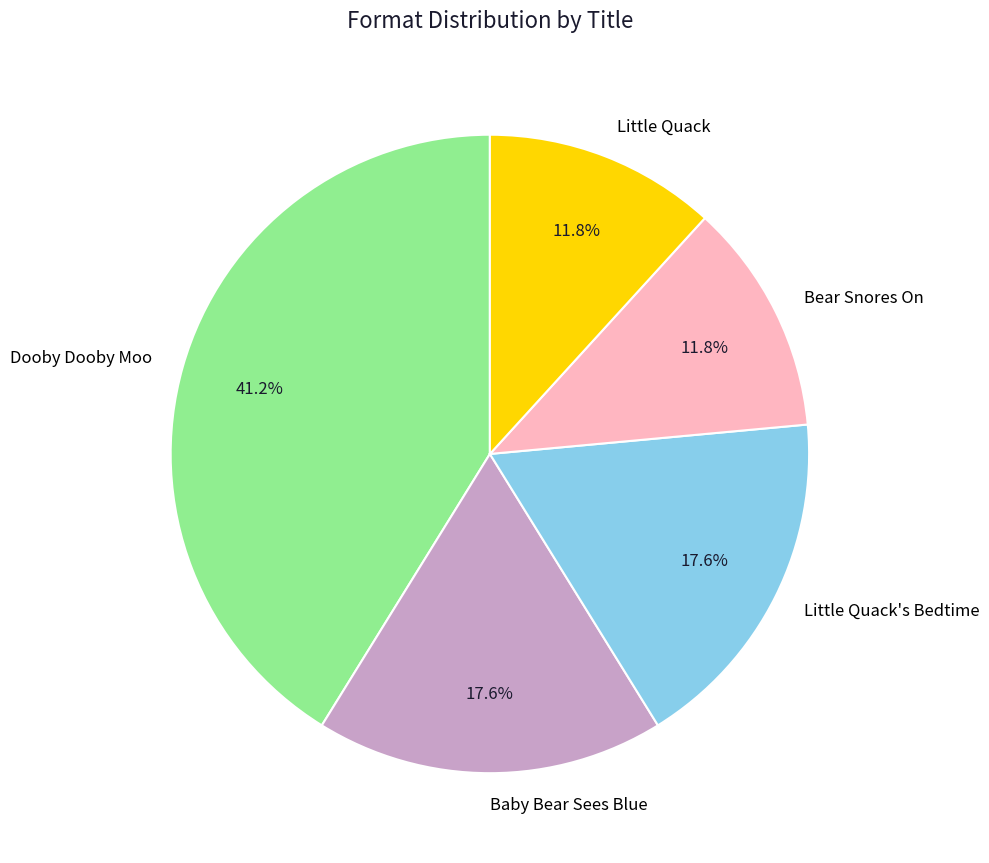

What is the total percentage of Little Quack and Little Quack's Bedtime?

29.4%